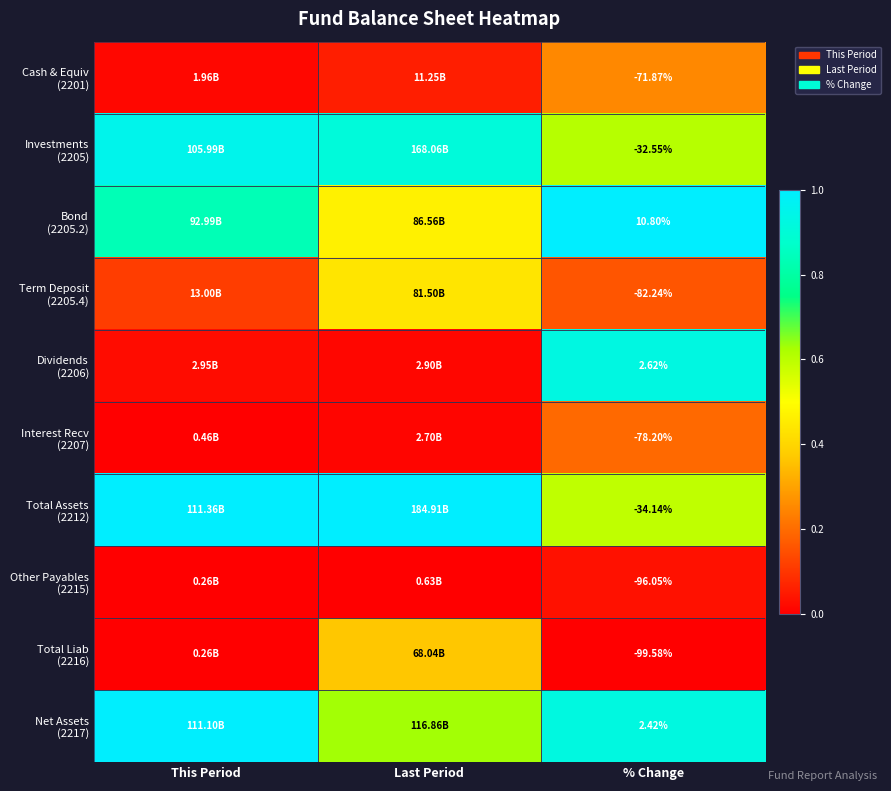

How many categories are shown in the chart?

3